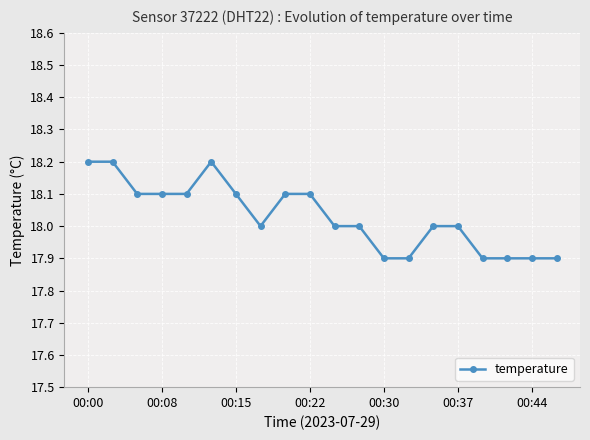

What is the maximum value shown in the chart?

18.2